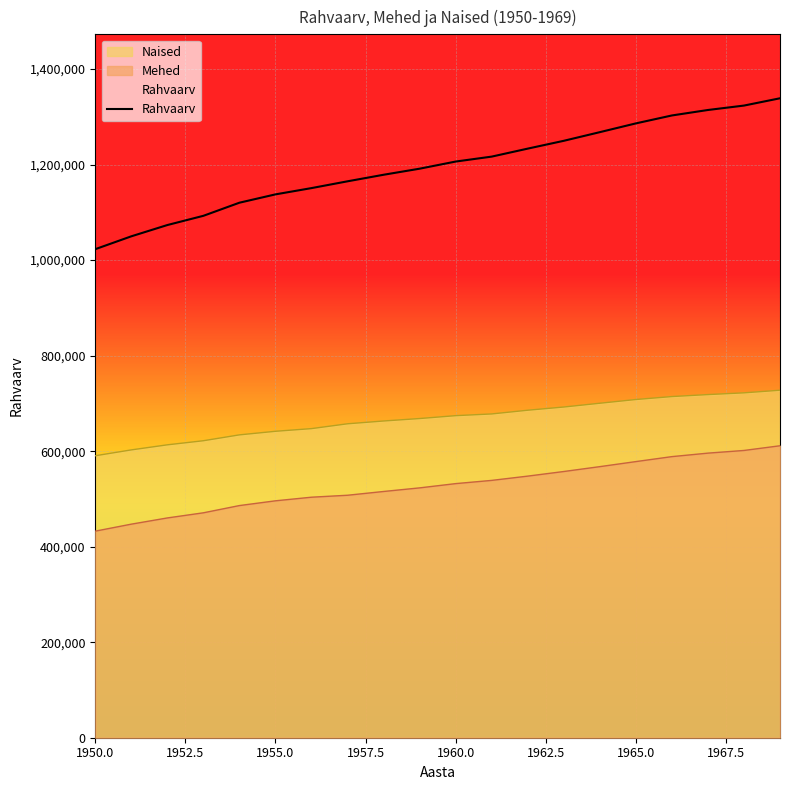

What is the difference between the maximum and minimum values in the Naised series?

137168